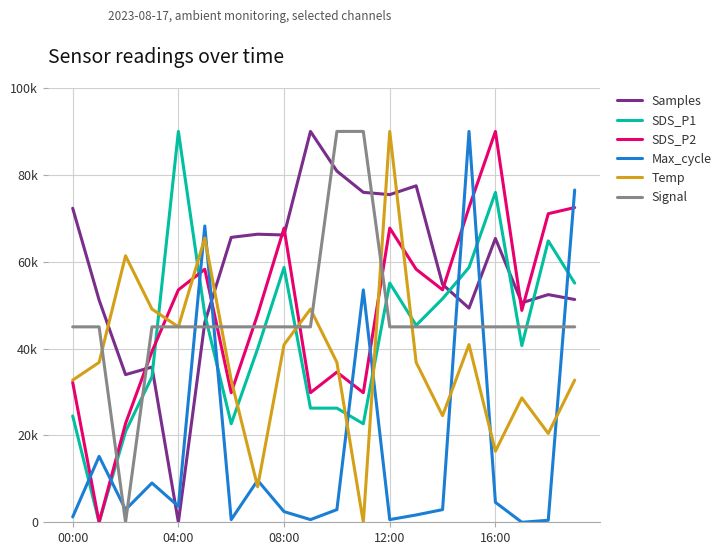

Reading left to right, extract all data points from this chart.

Samples: 72304.3	51168.7	34002.2	35738.7	0.0	46025.4	65606.4	66334.1	66152.1	90000.0	80871.0	75975.7	75446.5	77480.7	54774.0	49316.4	65358.3	50540.2	52425.6	51301.0
SDS_P1: 24480.0	0.0	20880.0	33480.0	90000.0	47880.0	22680.0	39960.0	58680.0	26280.0	26280.0	22680.0	55080.0	45360.0	51480.0	58680.0	75960.0	40680.0	64800.0	55080.0
SDS_P2: 32210.5	0.0	22736.8	39315.8	53526.3	58263.2	29842.1	47842.1	67736.8	29842.1	34578.9	29842.1	67736.8	58263.2	53526.3	72473.7	90000.0	48789.5	71052.6	72473.7
Max_cycle: 1226.6	15178.9	2913.1	9046.0	3679.7	68228.3	613.3	9659.3	2453.2	613.3	2913.1	53509.4	613.3	1686.5	2913.1	90000.0	4599.7	0.0	460.0	76507.7
Temp: 32727.3	36818.2	61363.6	49090.9	45000.0	65454.5	32727.3	8181.8	40909.1	49090.9	36818.2	0.0	90000.0	36818.2	24545.5	40909.1	16363.6	28636.4	20454.5	32727.3
Signal: 45000.0	45000.0	0.0	45000.0	45000.0	45000.0	45000.0	45000.0	45000.0	45000.0	90000.0	90000.0	45000.0	45000.0	45000.0	45000.0	45000.0	45000.0	45000.0	45000.0